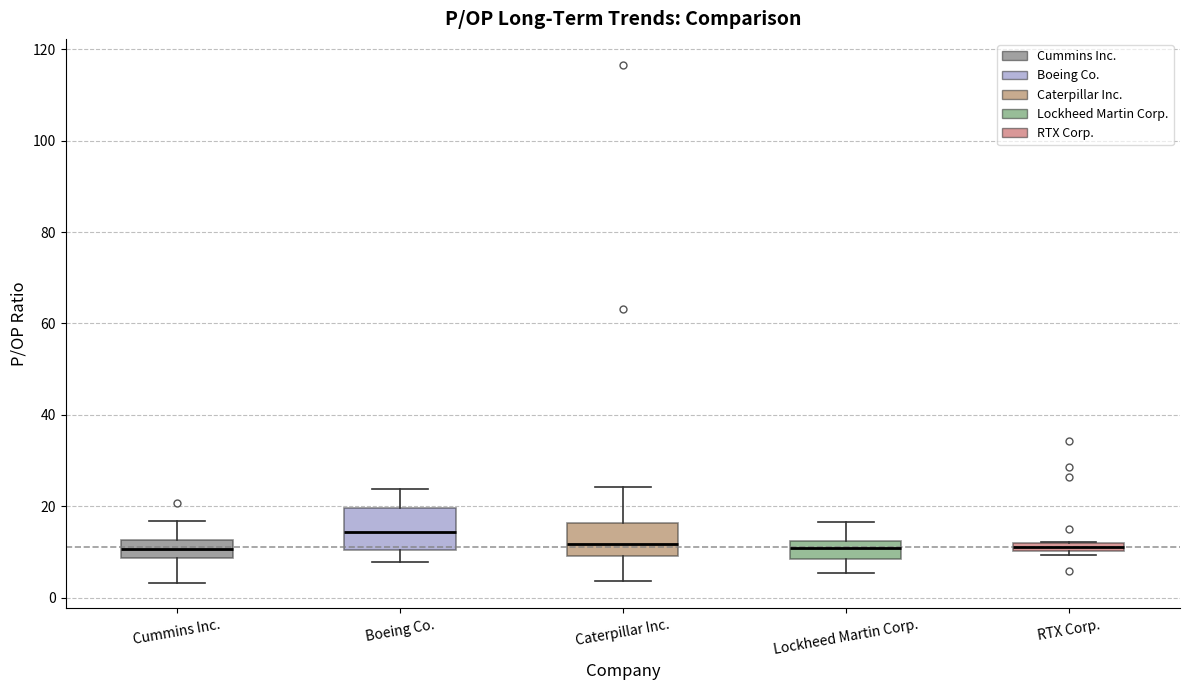

Where does the upper whisker of the box for Boeing Co. end on the y-axis? The values are not printed on the chart, so give them approximately, as read against the axis.

24